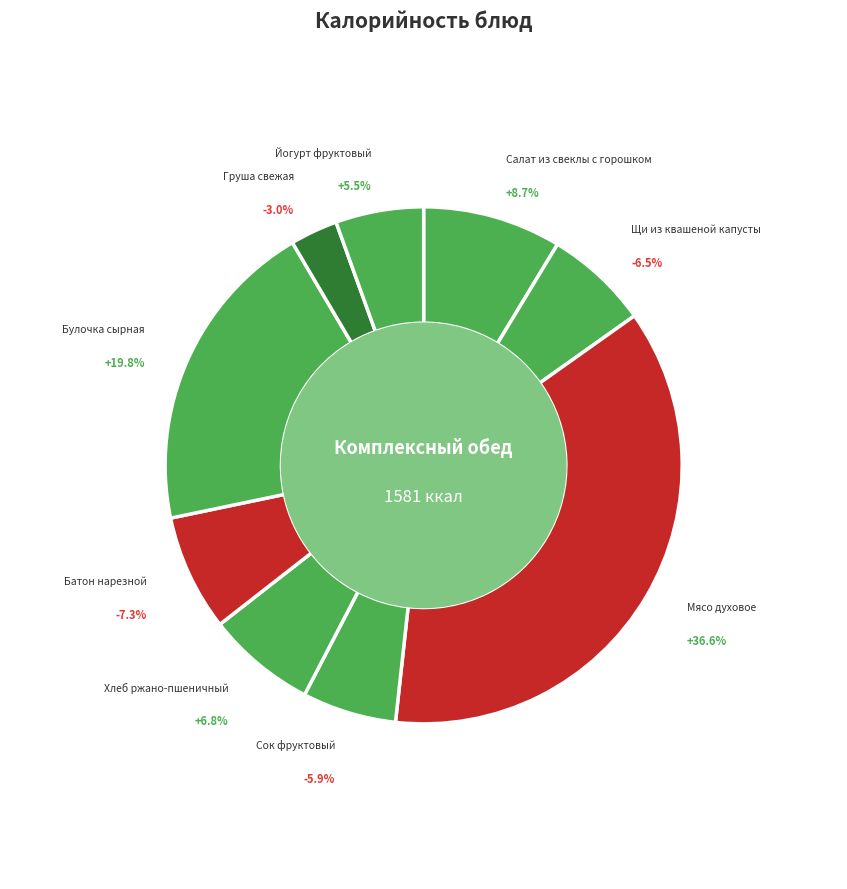

Is it true that Сок фруктовый is 1% of the pie?

False